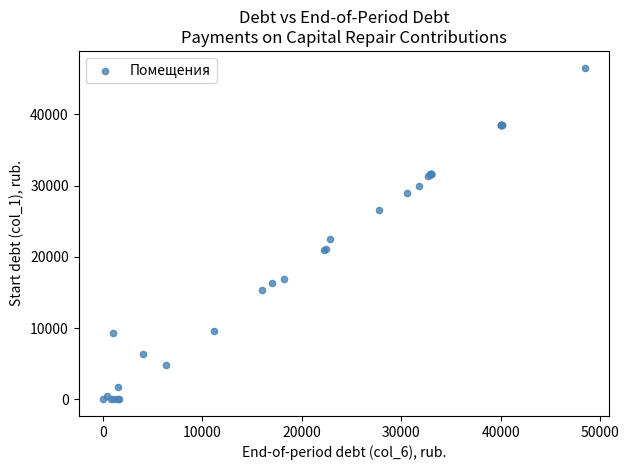

What Y value in the scatter plot is closest to 23277?

22504.2